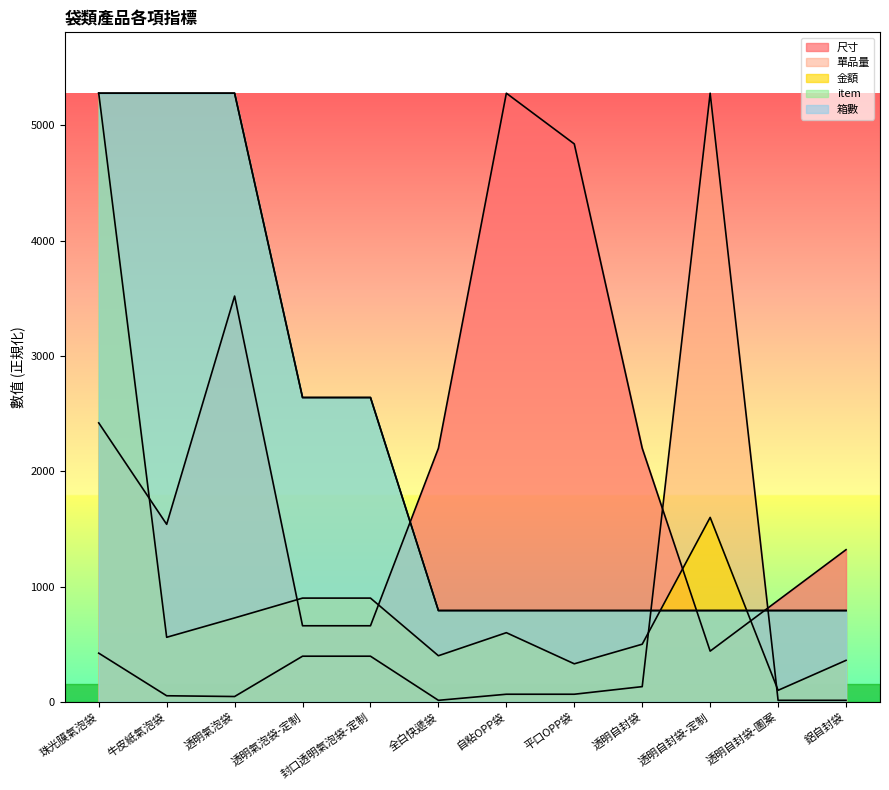

What are all the series names shown in the legend?

尺寸, 單品量, 金額, item, 箱數